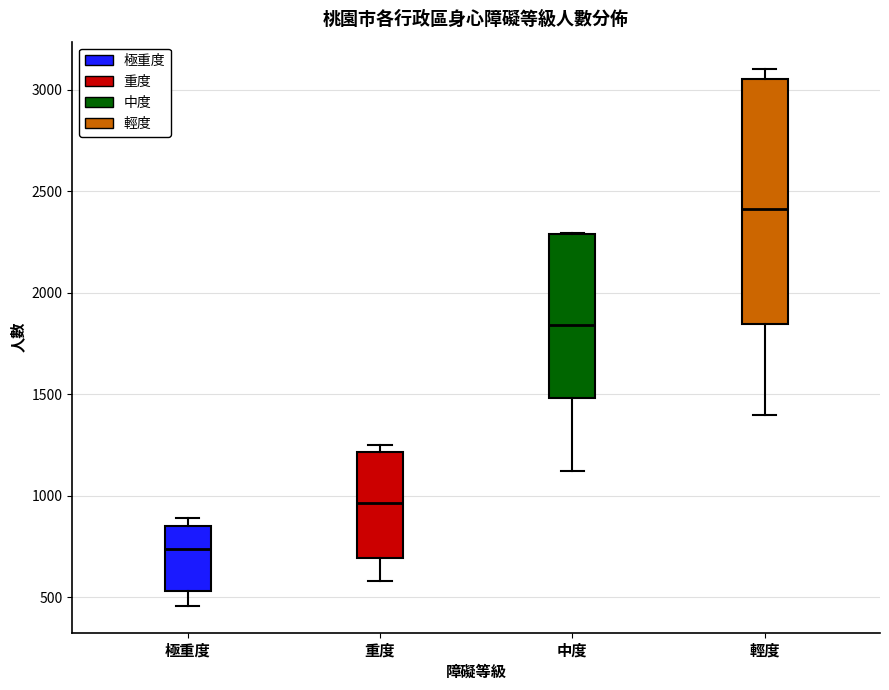

Which box is the tallest, from its lower edge to its upper edge?

輕度